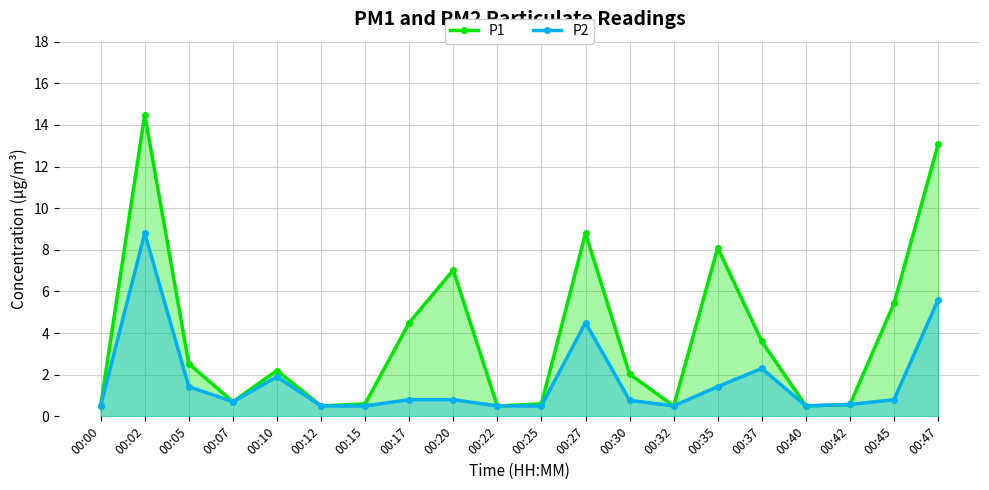

Which series has the largest total across all categories?

P1